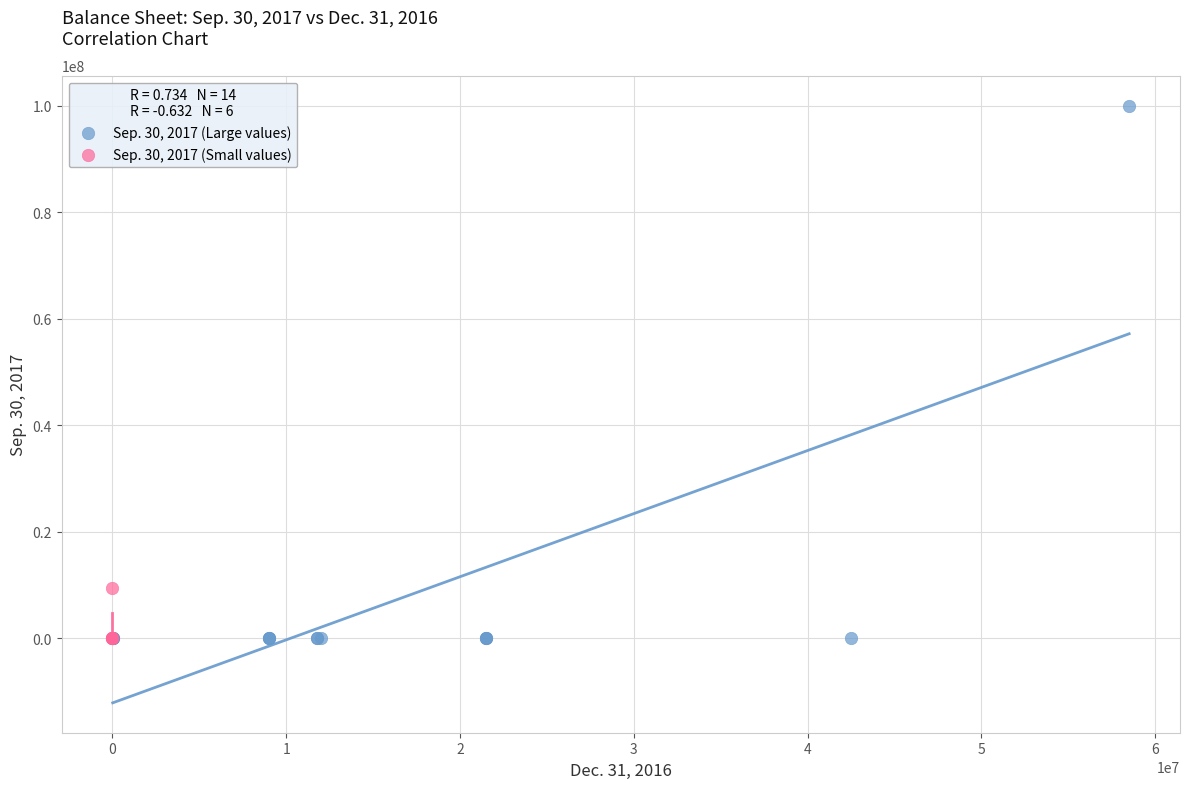

Which series has the largest Y range (max minus min)?

Sep. 30, 2017 (Large values)